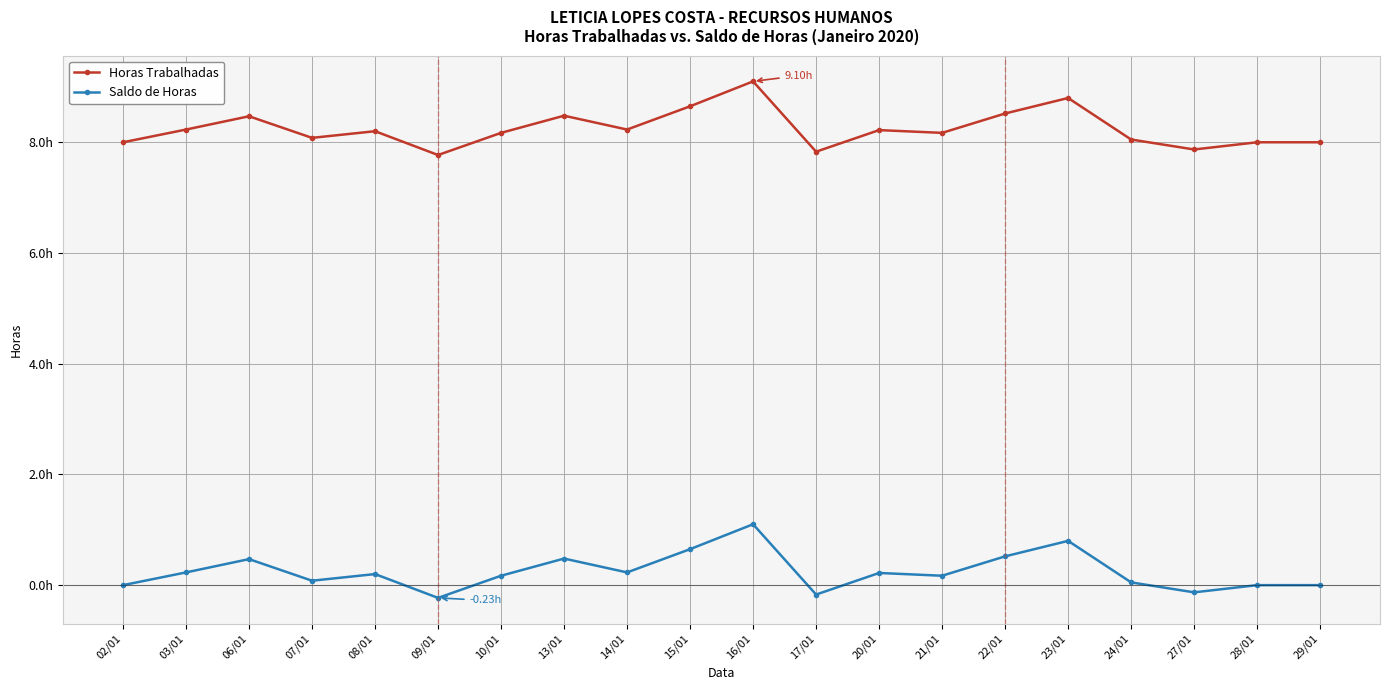

At how many categories does at least one series exceed 1?

20